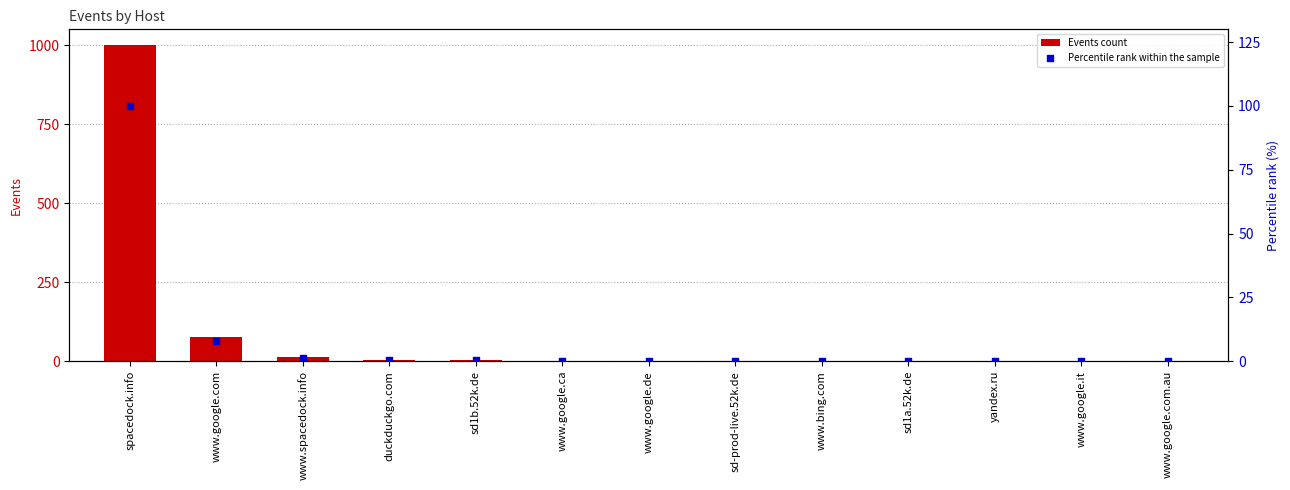

Which series has the largest total across all categories?

Events count